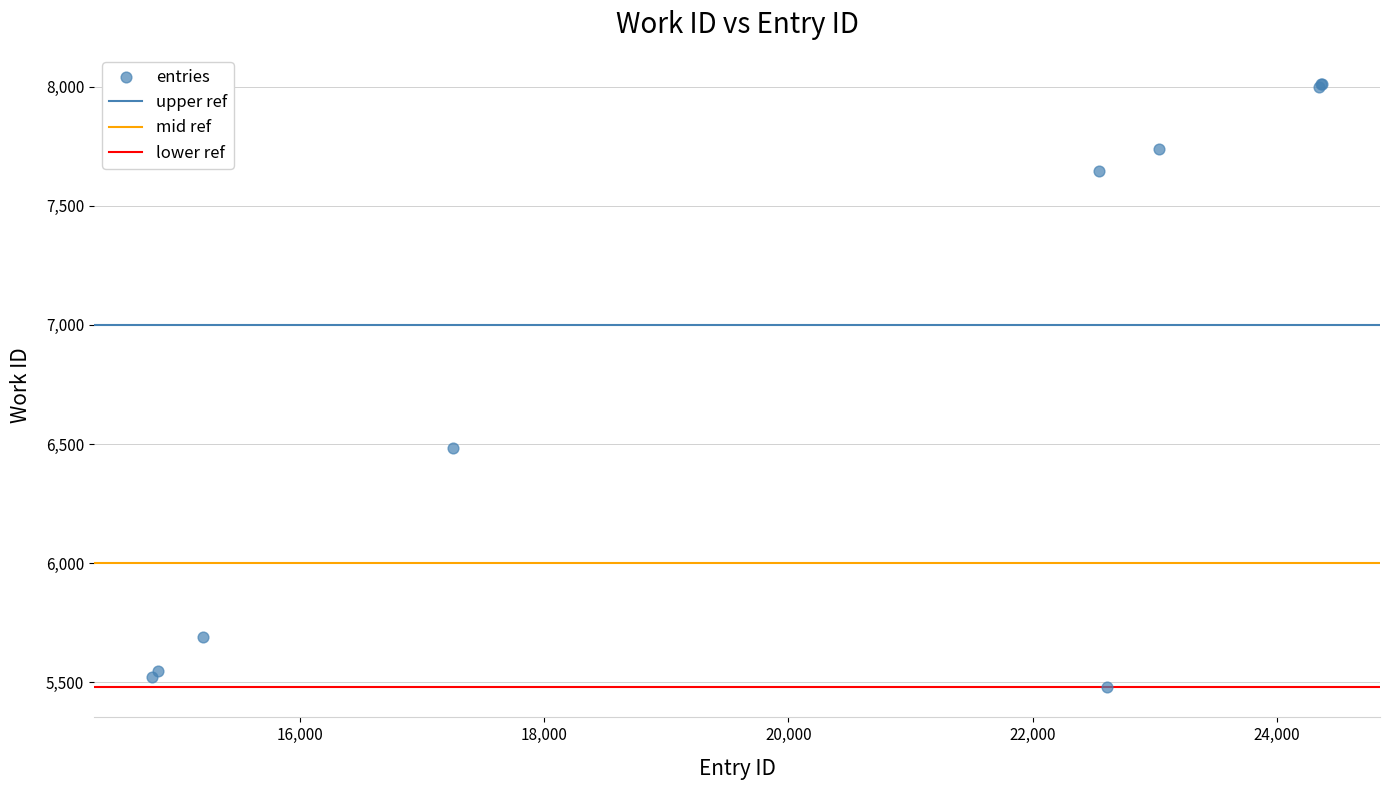

What Y value in the scatter plot is closest to 6745?

6482